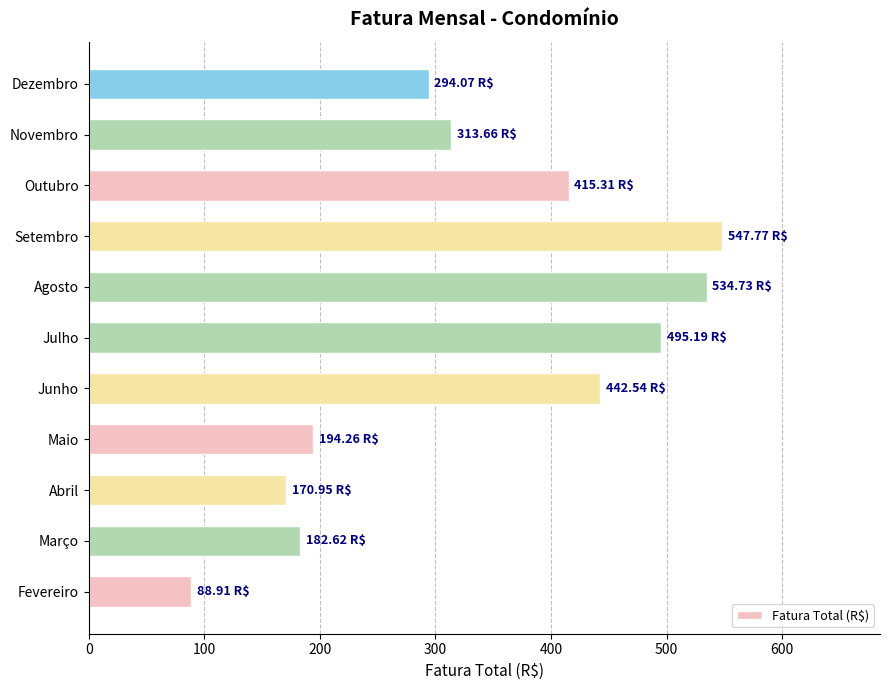

What is the sum of all values?

3680.0